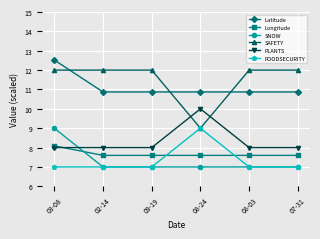

What is the spread (max minus min) of values at 03-08?

5.5